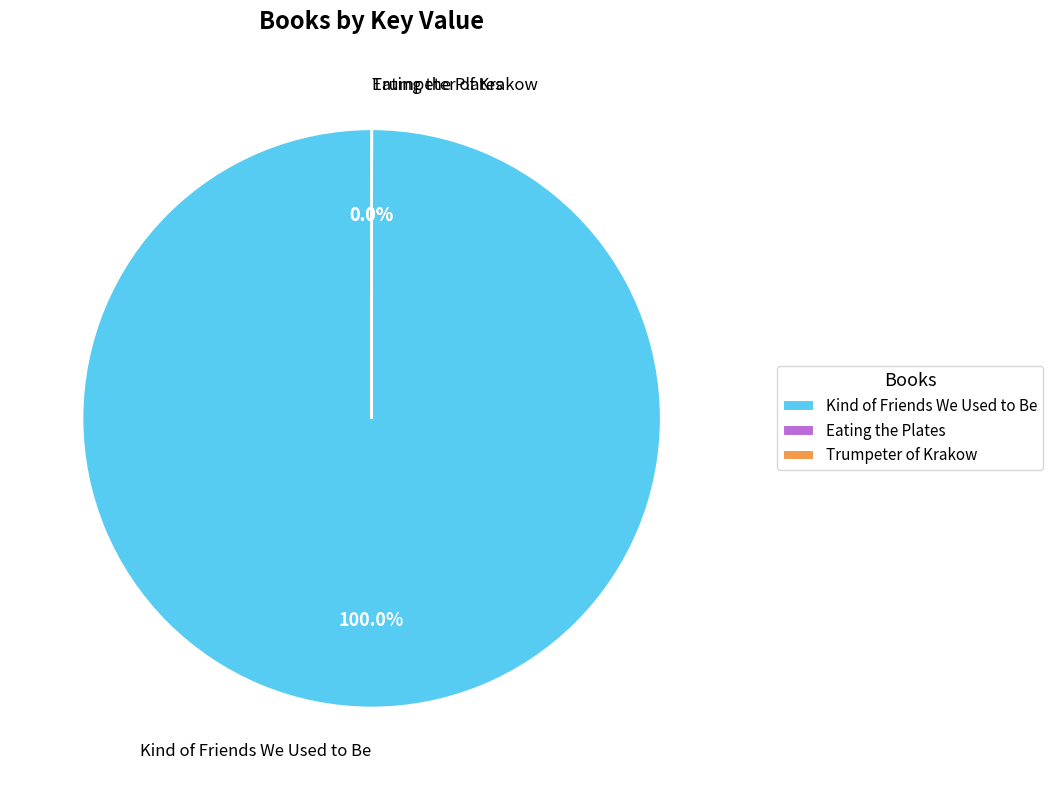

Which category has the biggest portion of the pie?

Kind of Friends We Used to Be